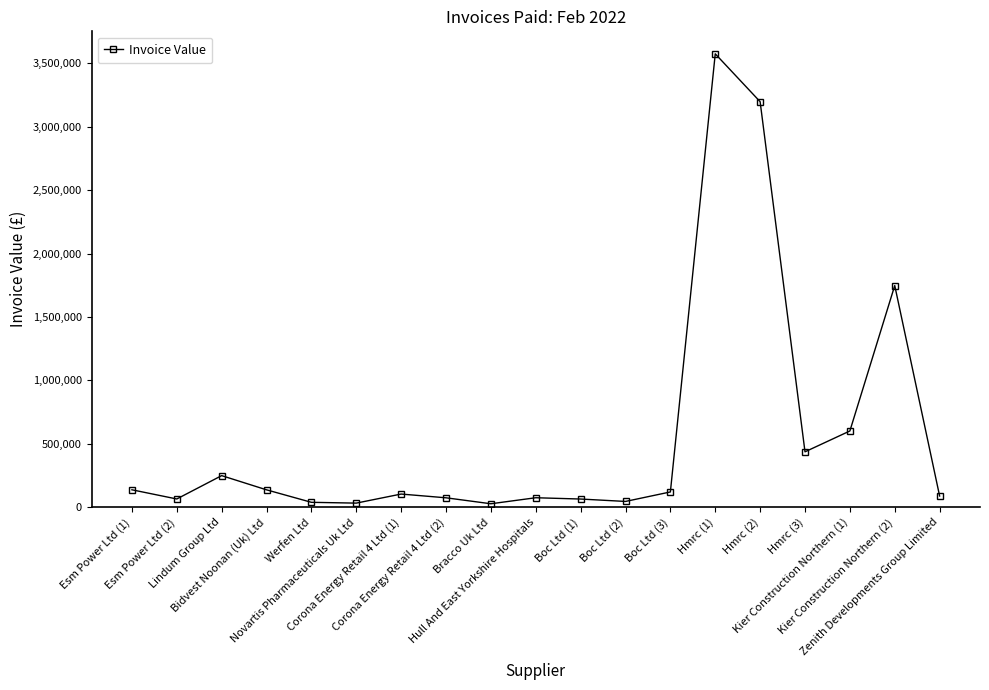

Which label corresponds to the largest value in the chart?

Hmrc (1)